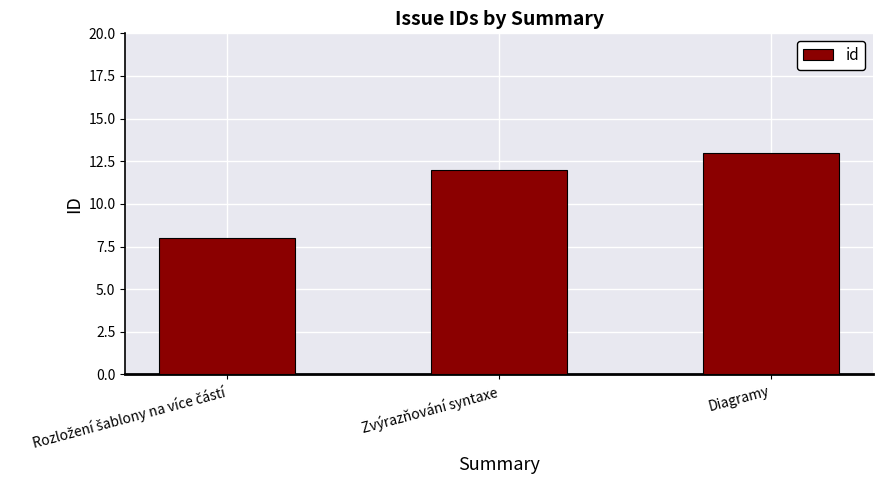

What is the label of the 3rd bar from the left?

Diagramy